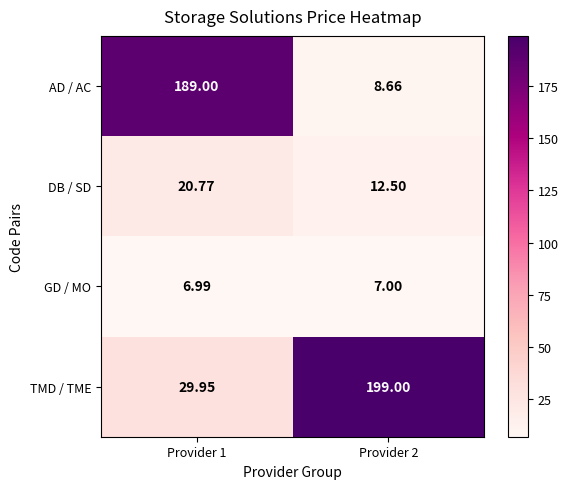

Which series has the widest spread of values?

AD / AC